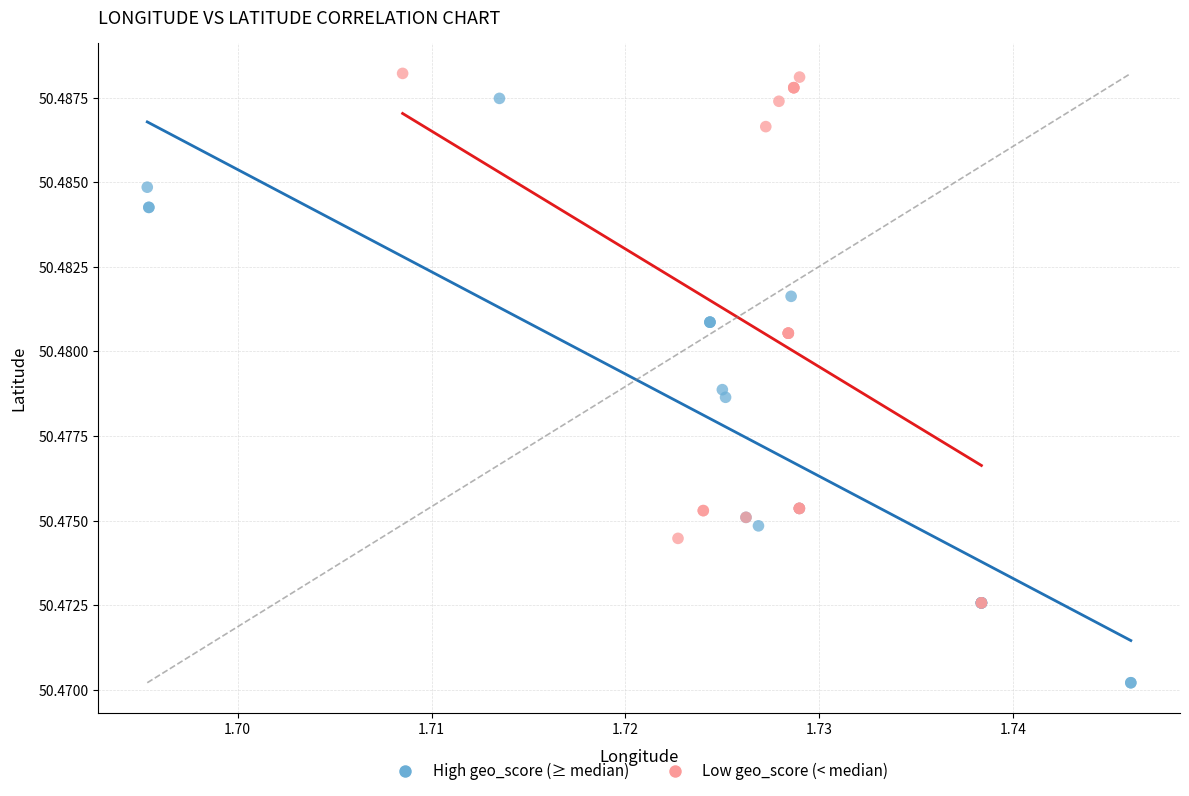

Which series contains the lowest Y value?

High geo_score (≥ median)